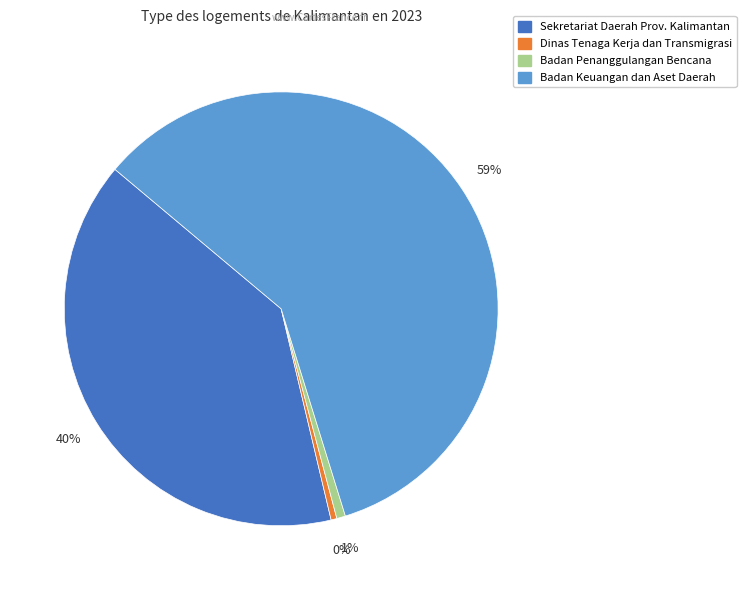

To the nearest percent, what is the difference between the largest and smallest slice percentages?

59%